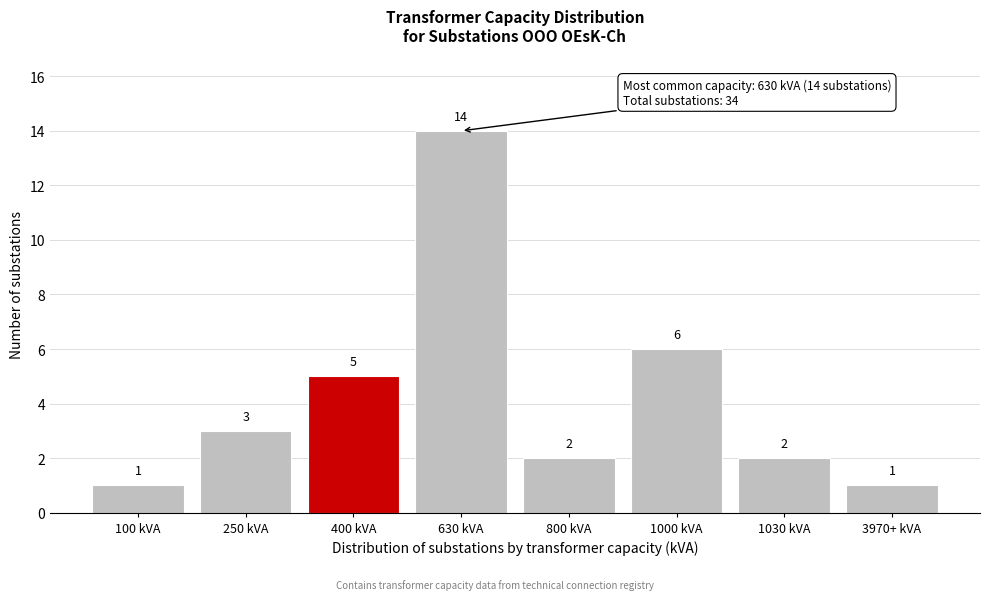

Reading right to left, what are all the values shown in this chart?

3970+ kVA=1	1030 kVA=2	1000 kVA=6	800 kVA=2	630 kVA=14	400 kVA=5	250 kVA=3	100 kVA=1